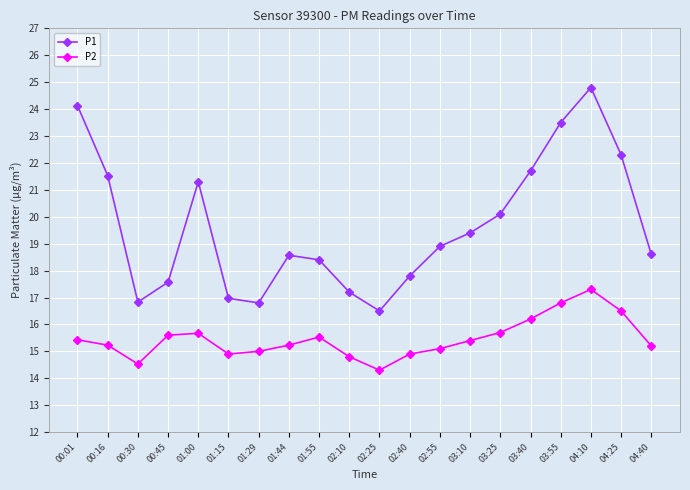

True or false: P2 has more than 2 interior local peaks.

True